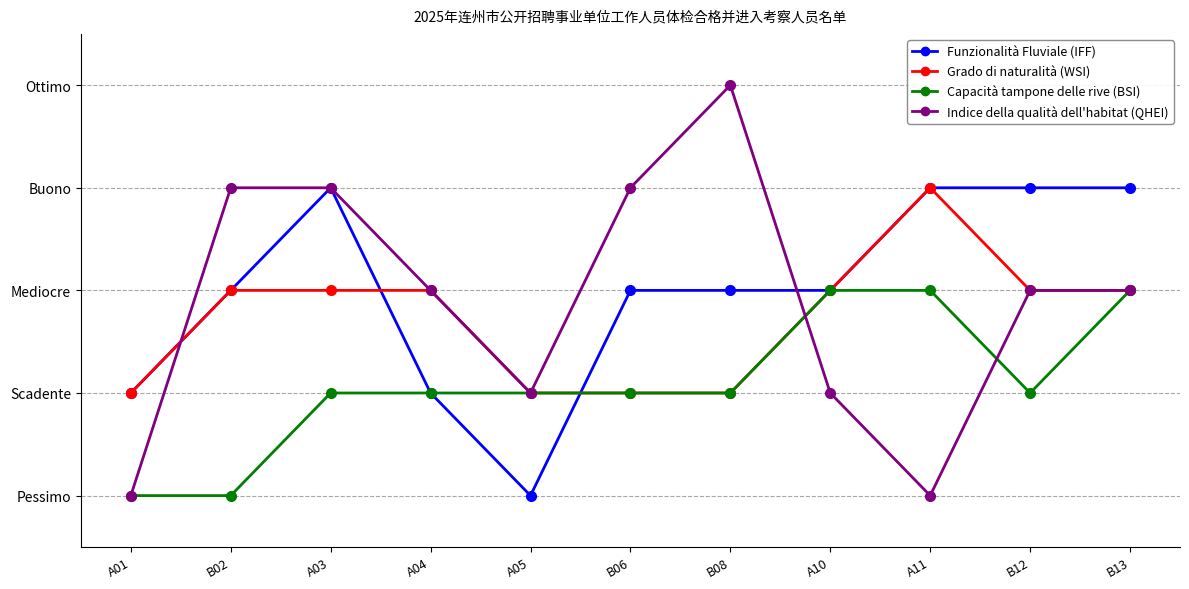

What is the spread (max minus min) of values at B06?

2